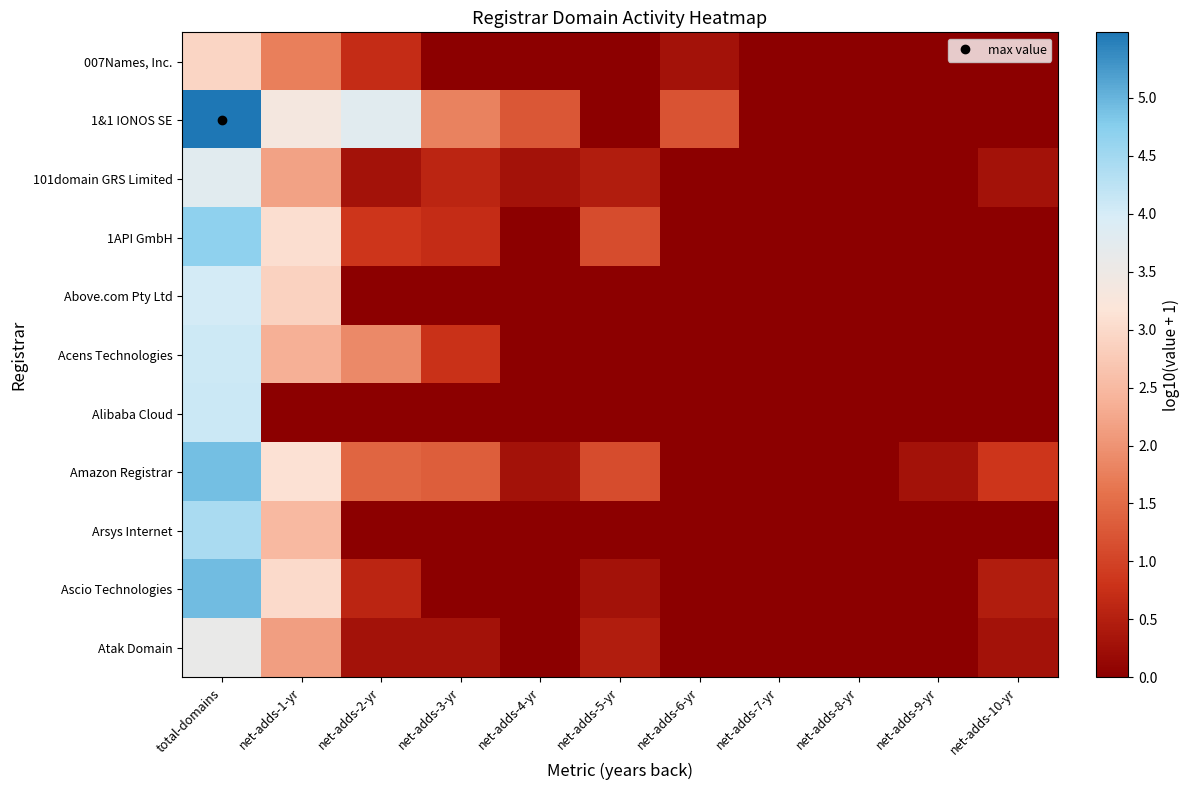

At which category is the sum across all series the highest?

total-domains